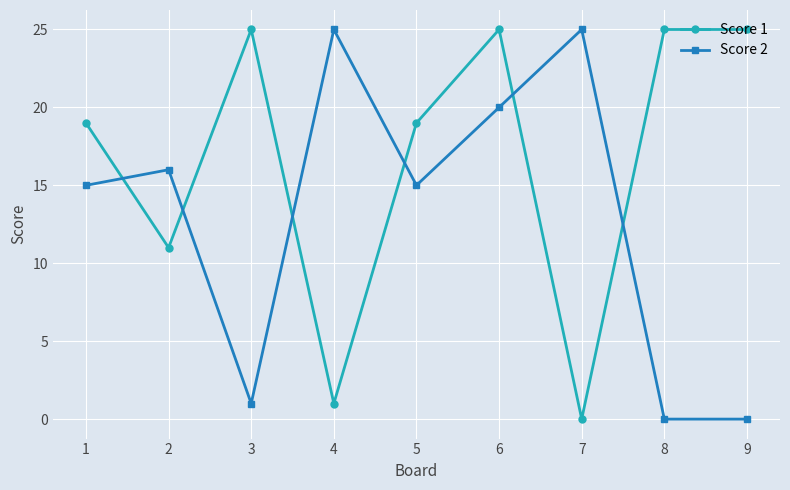

Is it true that Score 1 equals 34 at 1?

False